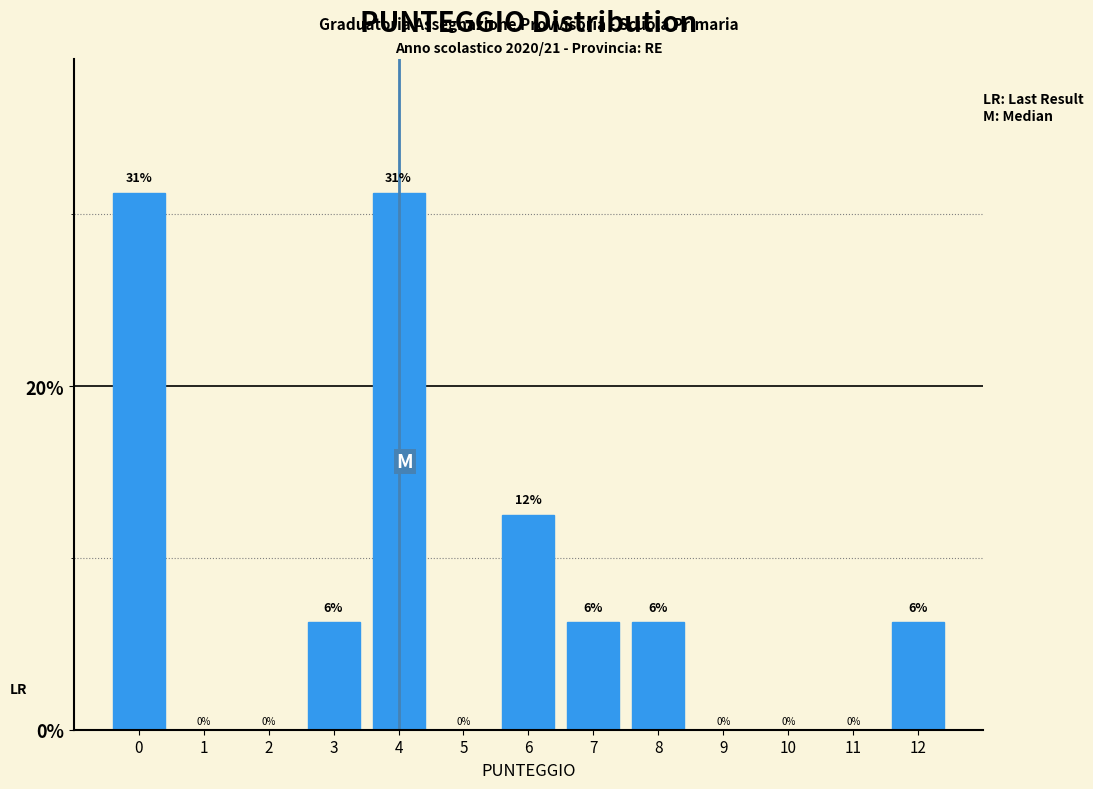

How many bars are there in total?

7